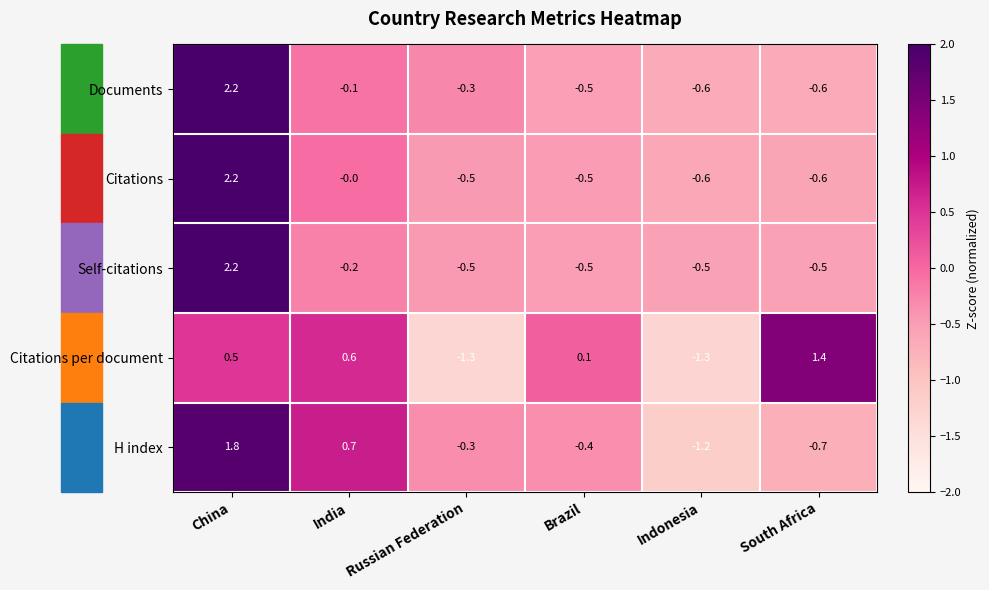

What is the difference between the maximum and minimum values in the Documents series?

2.8